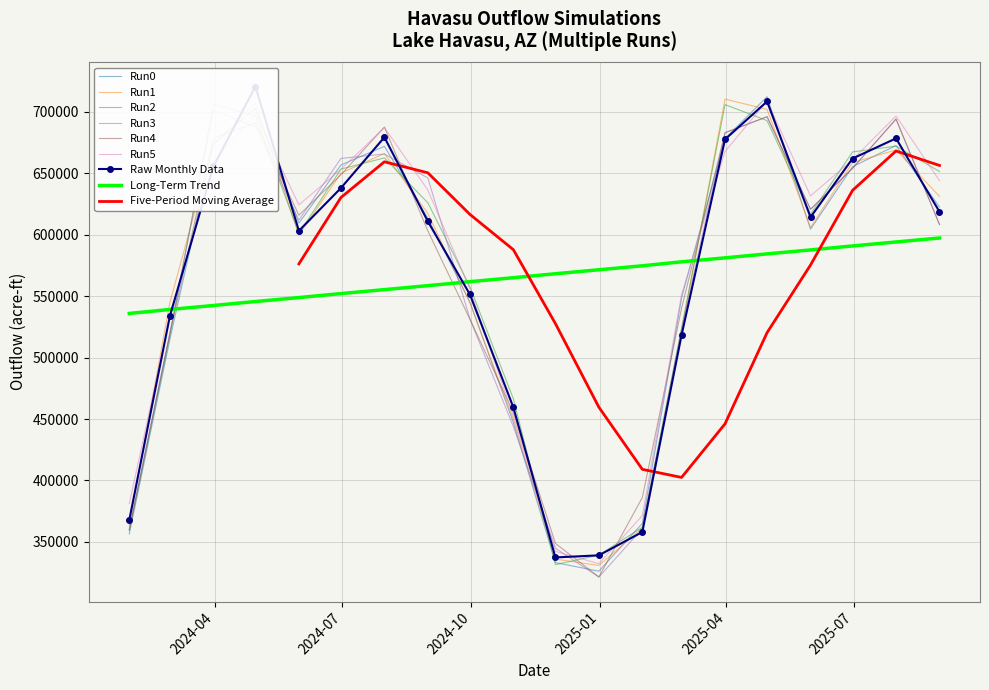

At how many categories does at least one series exceed 529591?

15